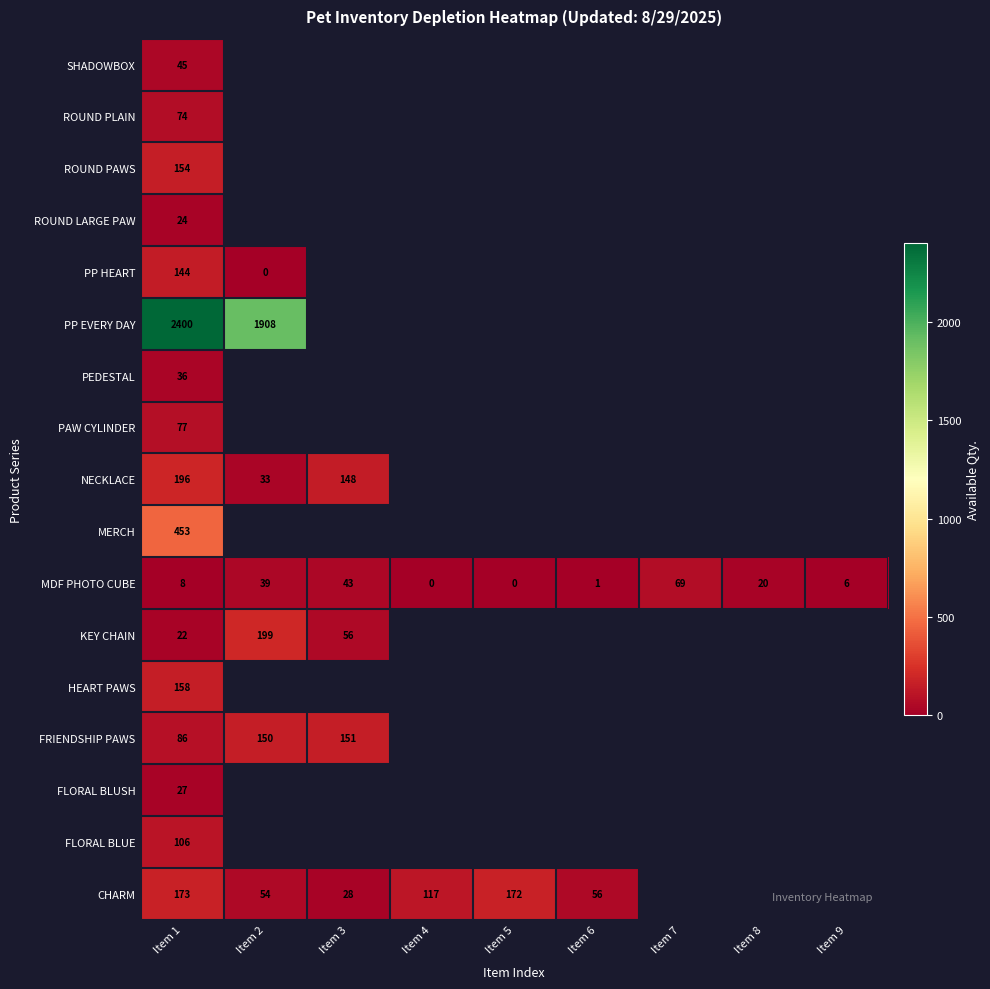

What is the difference between the MDF PHOTO CUBE values at Item 7 and Item 9?

63